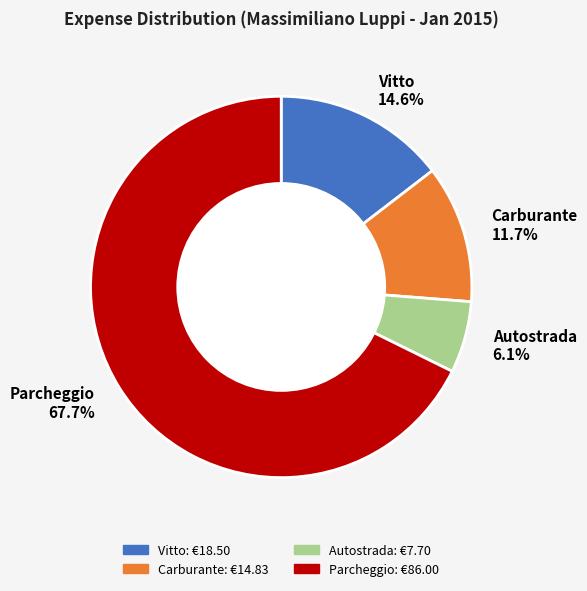

Which slice is the largest?

Parcheggio 67.7%